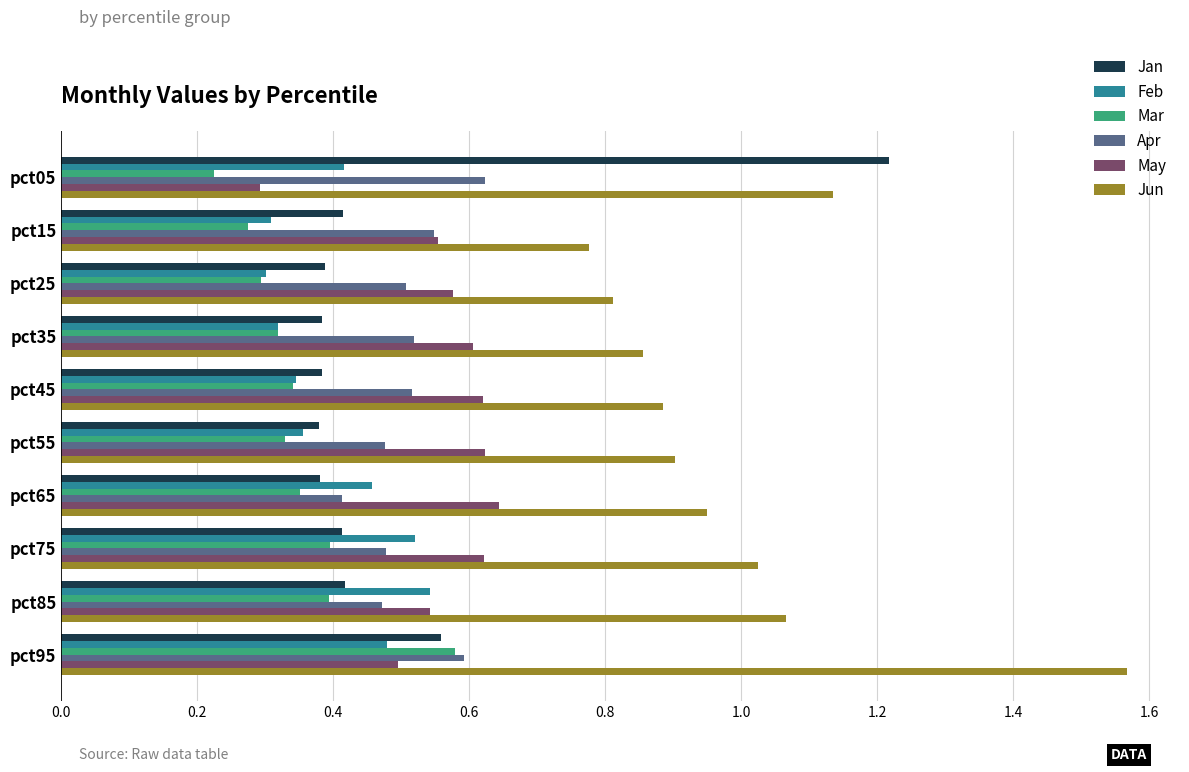

At which category does the chart reach its peak across all series?

pct95